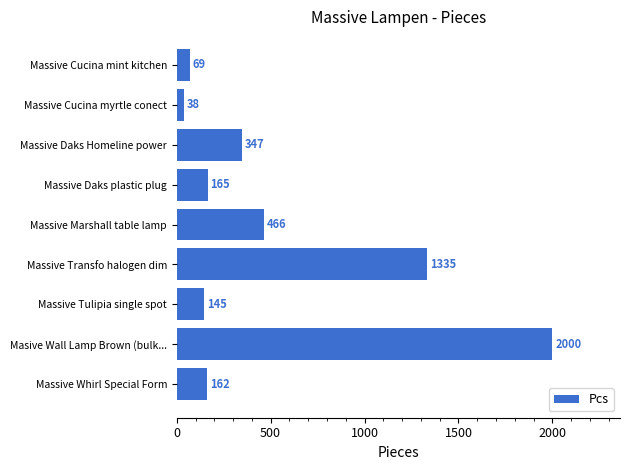

What is the difference between the values at Massive Whirl Special Form and Massive Tulipia single spot?

17